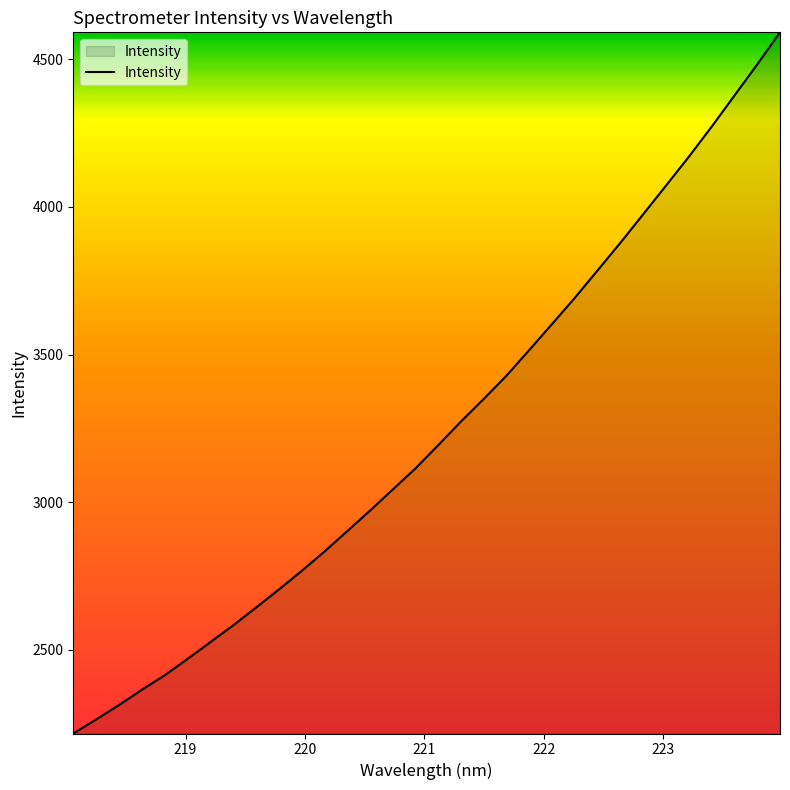

What is the greatest value displayed?

4590.8